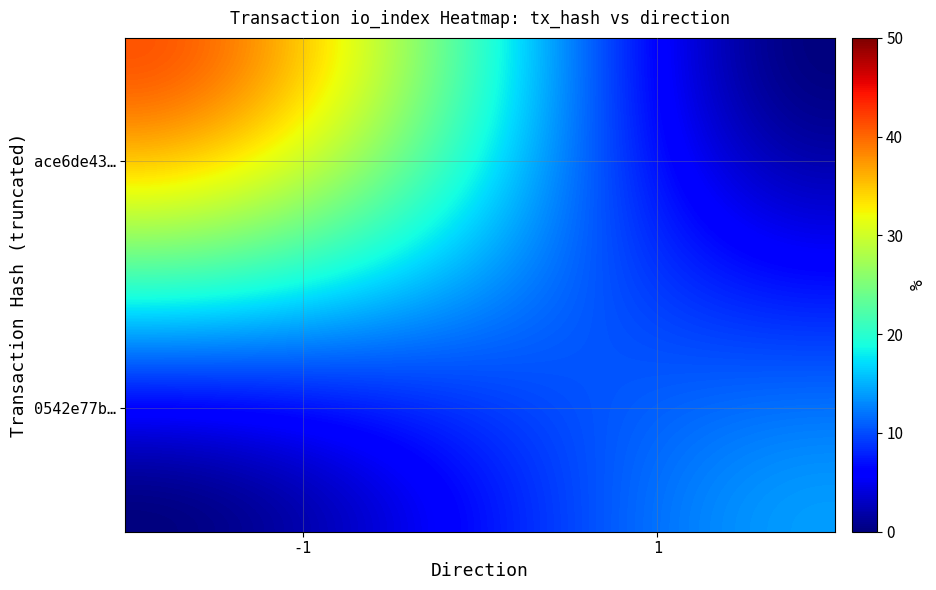

Reading left to right, list all the values displayed in this chart.

ace6de43293beed1b0dfefc0fca14a6a53d9e12: direction=-1	io_index=41
0542e77b5f0f530ab7ec89152f37665f6dbe2de: direction=1	io_index=14